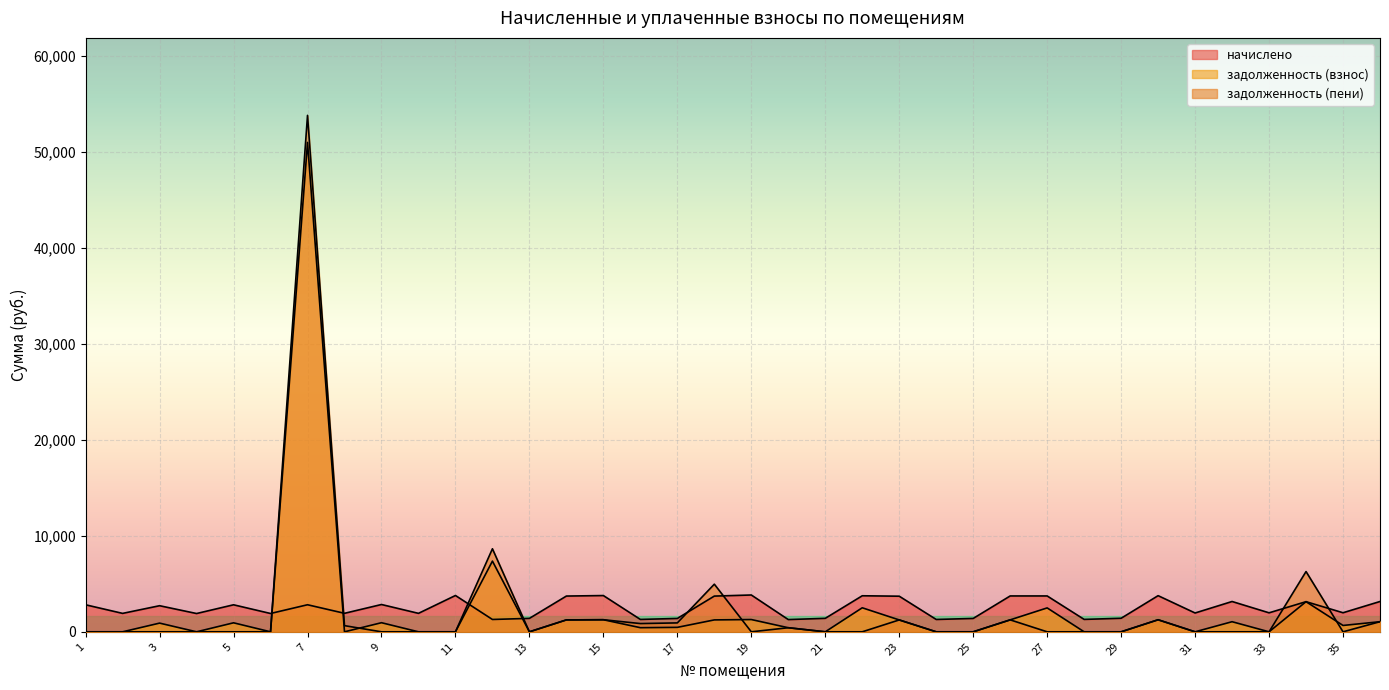

The value of задолженность (пени) at 17 is 1500.3. True or false?

False